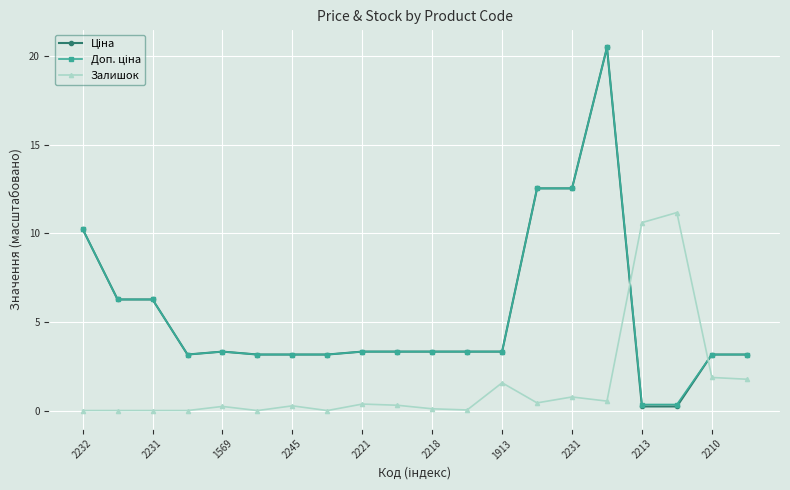

At how many categories does at least one series exceed 8?

6